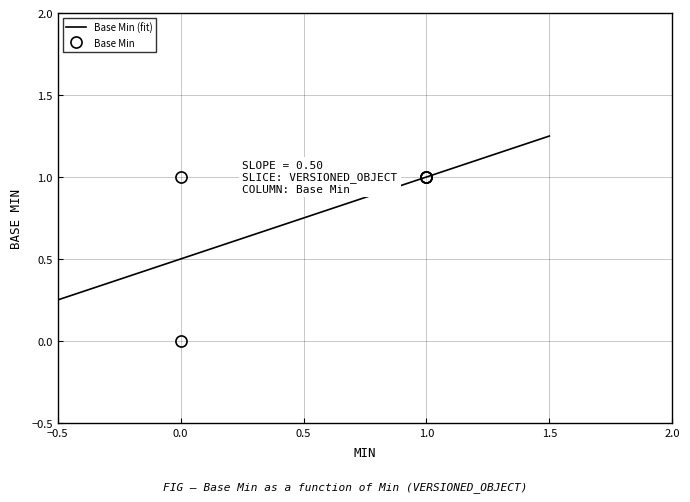

What is the difference between the maximum and minimum values?

1